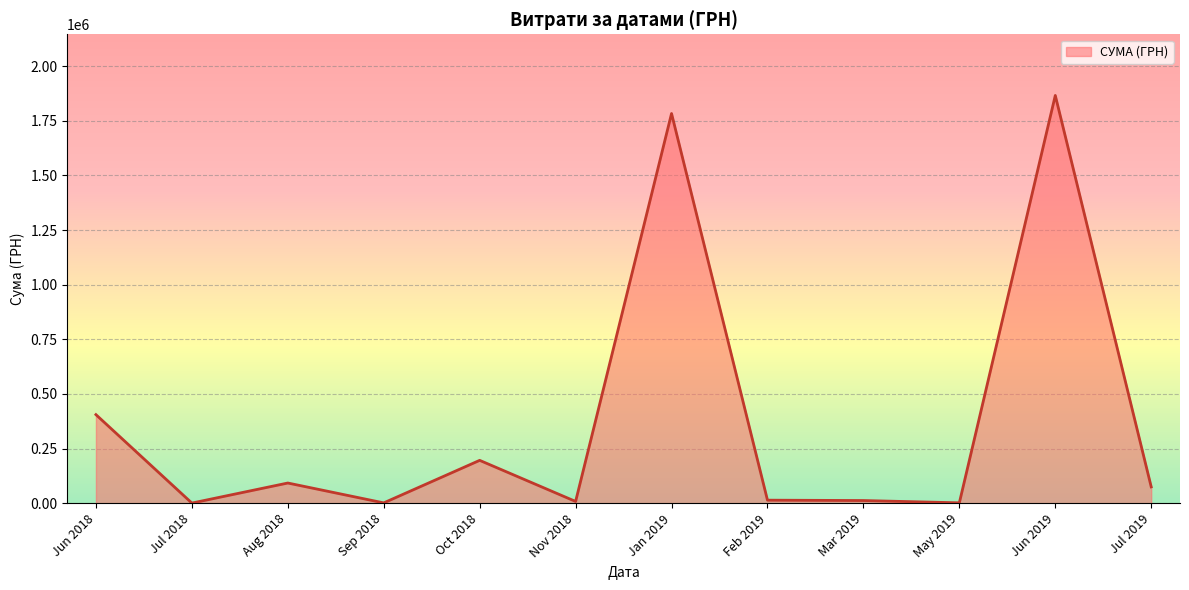

What is the greatest value displayed?

1866370.4